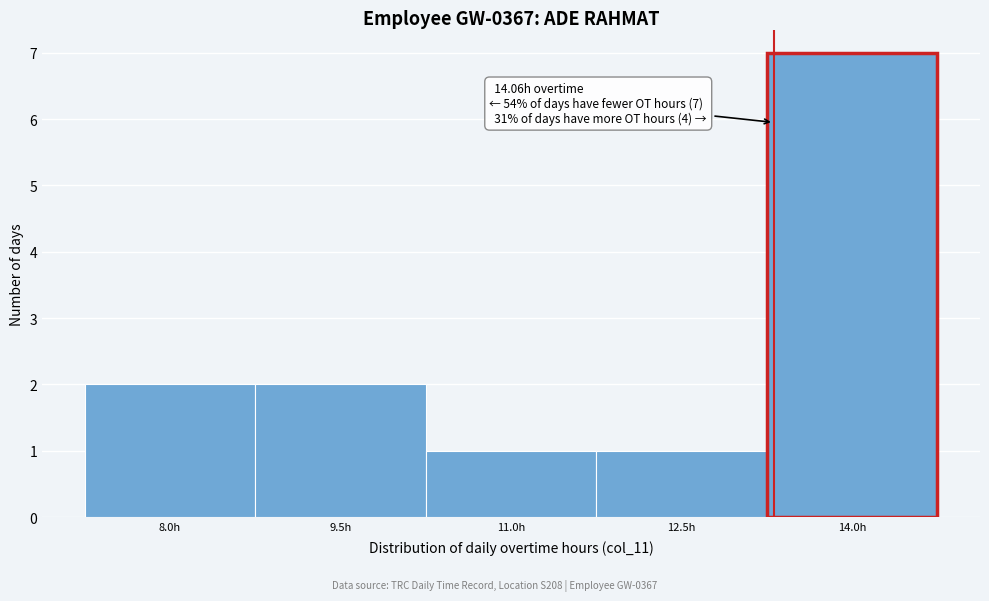

Reading right to left, what are all the values shown in this chart?

7	1	1	2	2